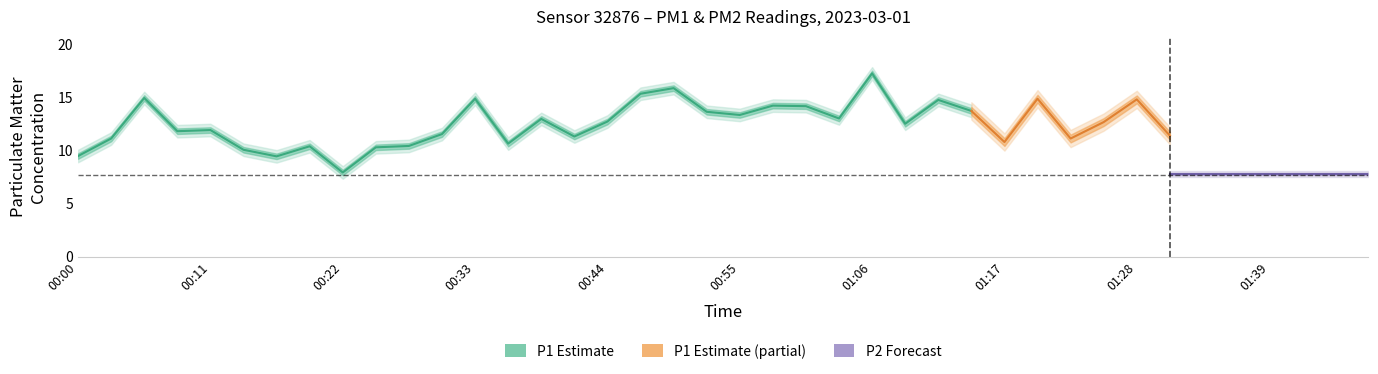

How many data points in P1 are above 12?

21